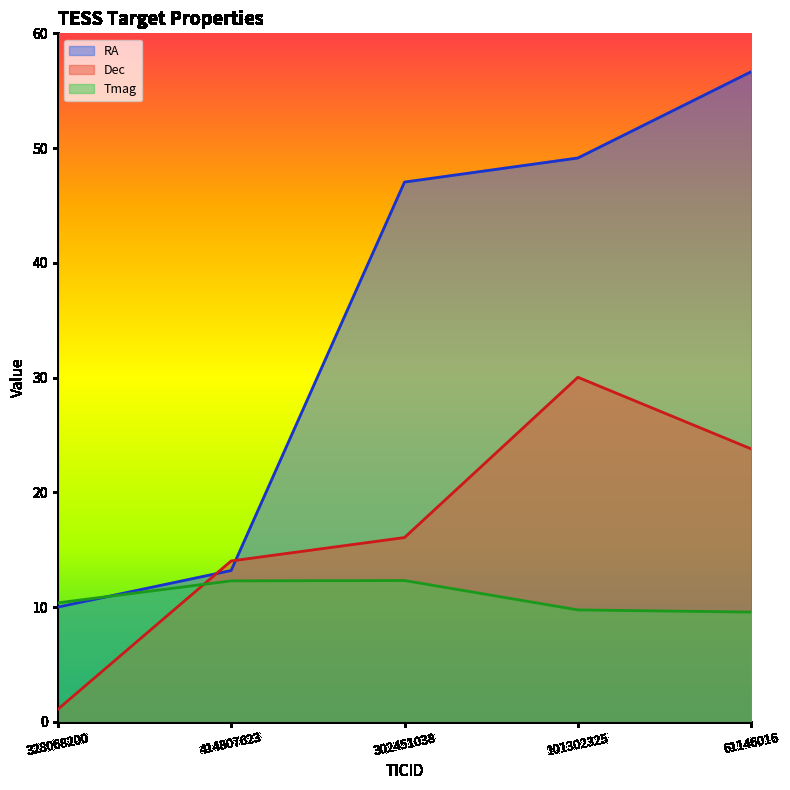

True or false: RA and Tmag intersect in this chart.

True